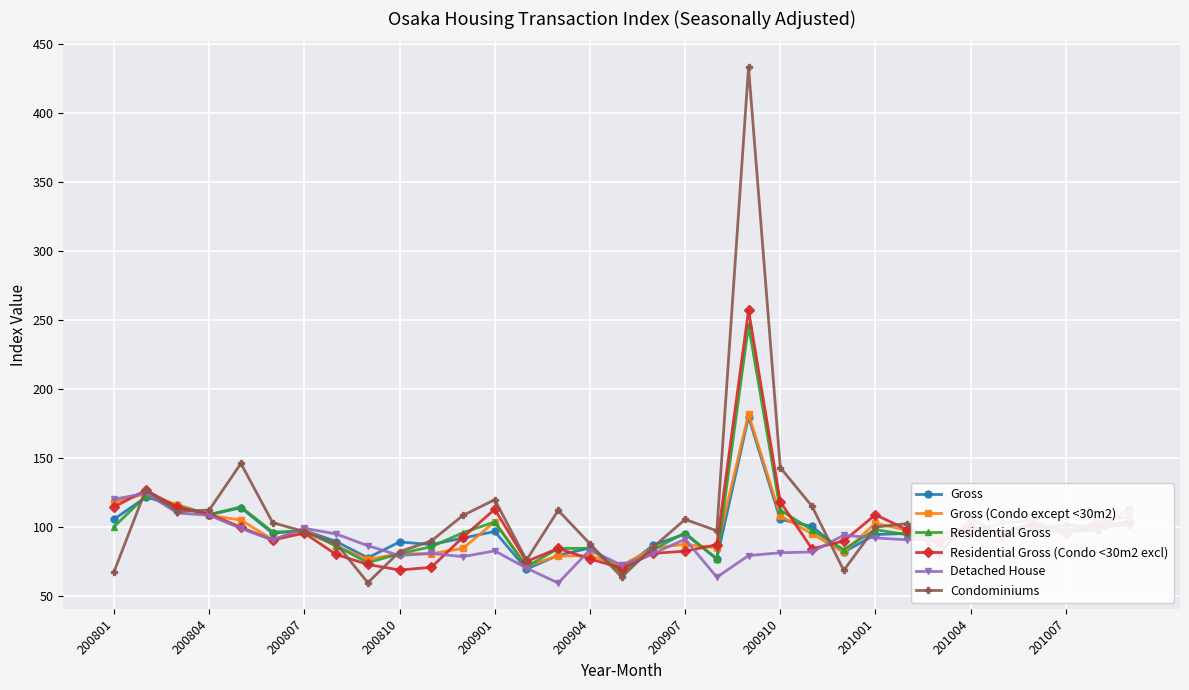

What is the value of the Residential Gross (Condo <30m2 excl) point at the 11th from the left?

70.7